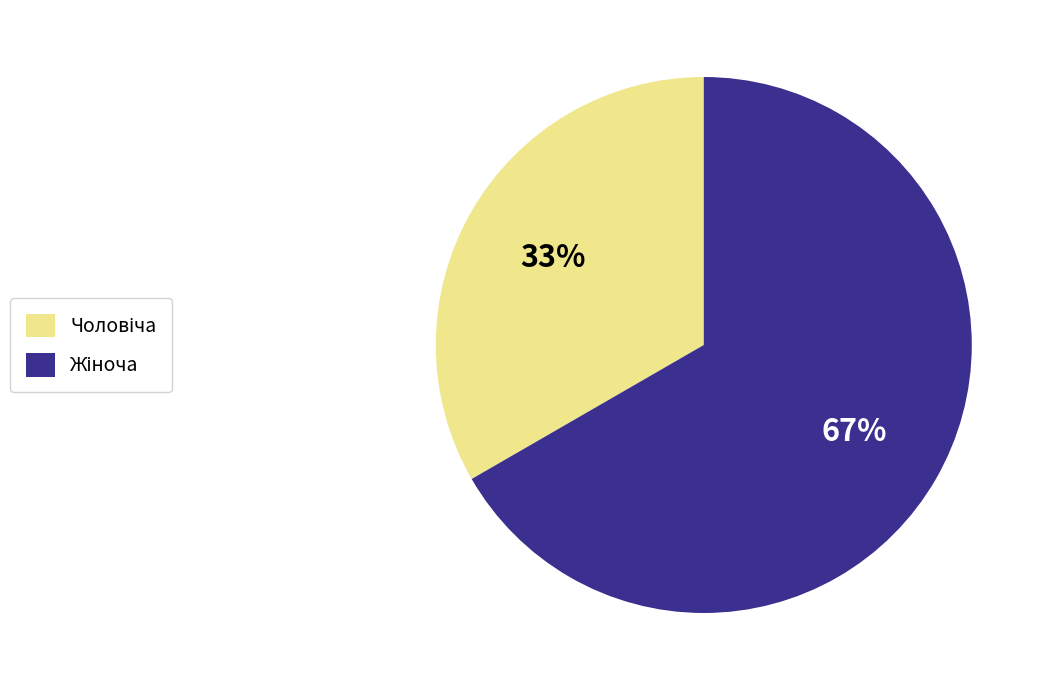

To the nearest percent, what is the average slice percentage?

50%